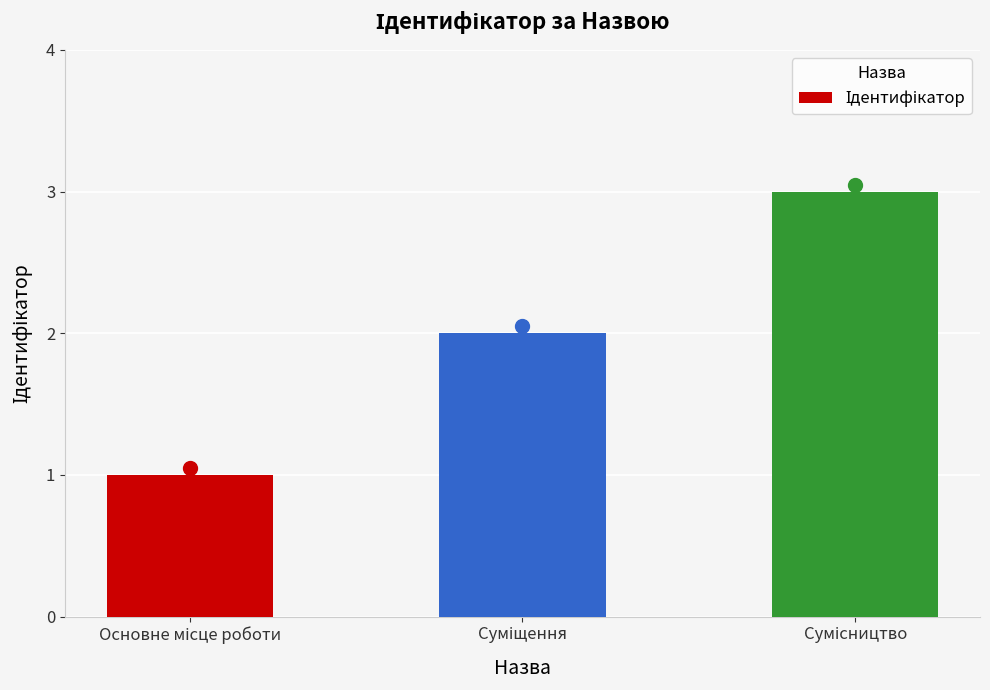

How many bars are there in total?

3